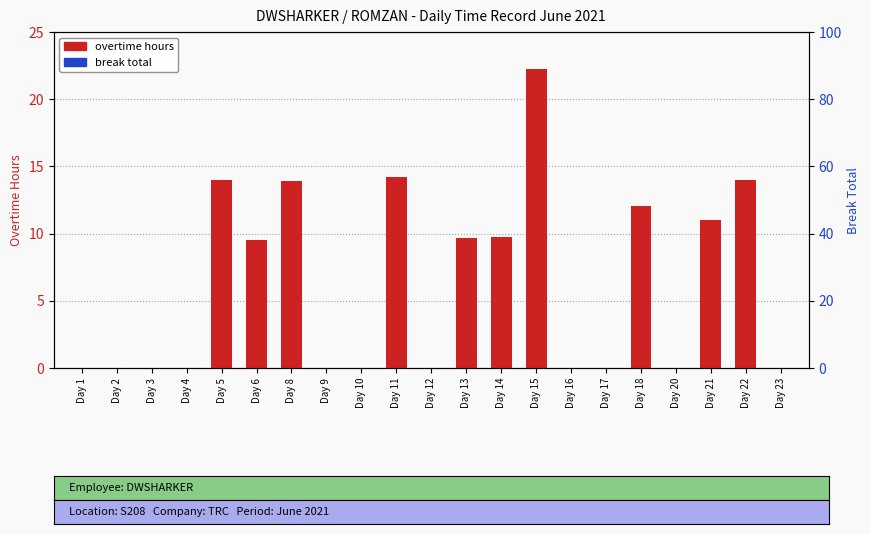

What value does the overtime hours series have at Day 14?

9.7